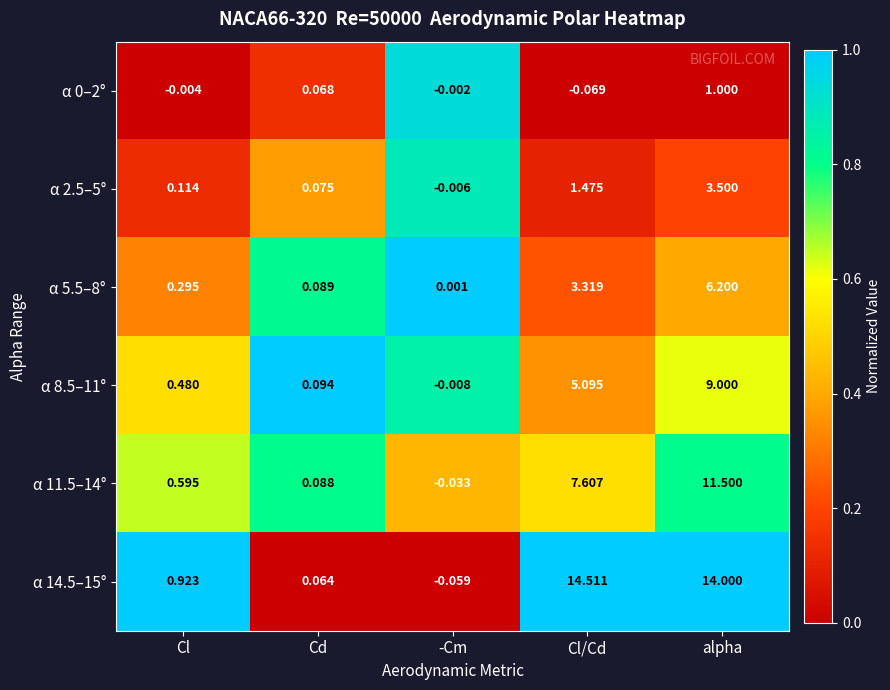

Where is α 0–2° nearest to the value 0?

-Cm